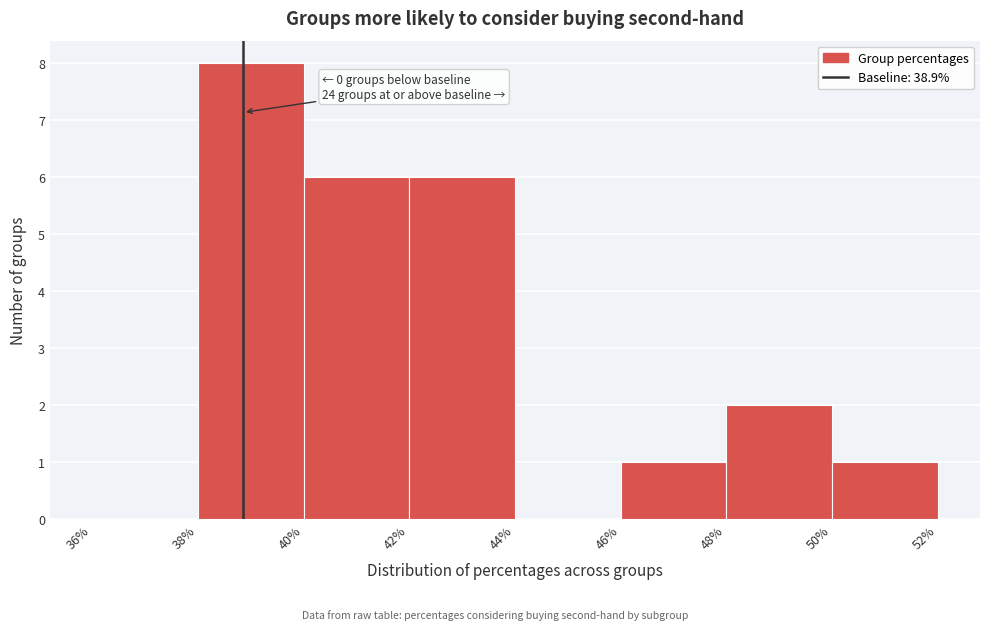

Which range on the x-axis has the tallest bar?

38% to 40%